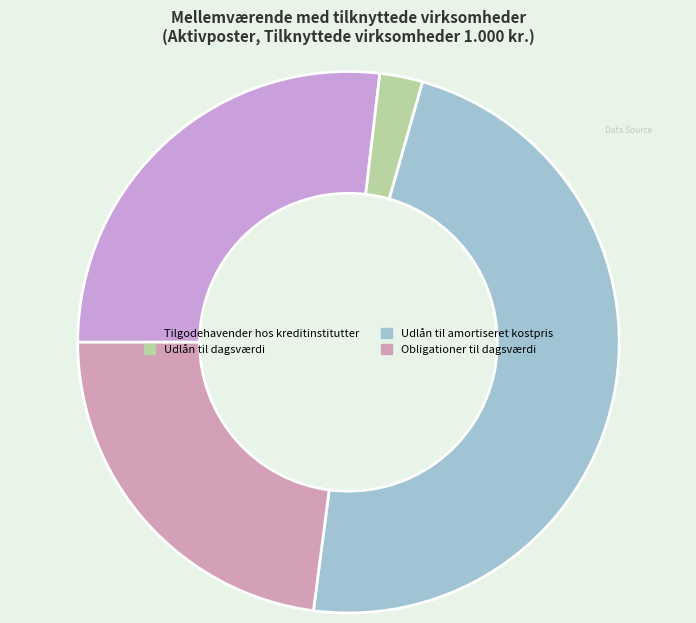

To the nearest percent, what portion does Tilgodehavender hos kreditinstitutter represent?

27%